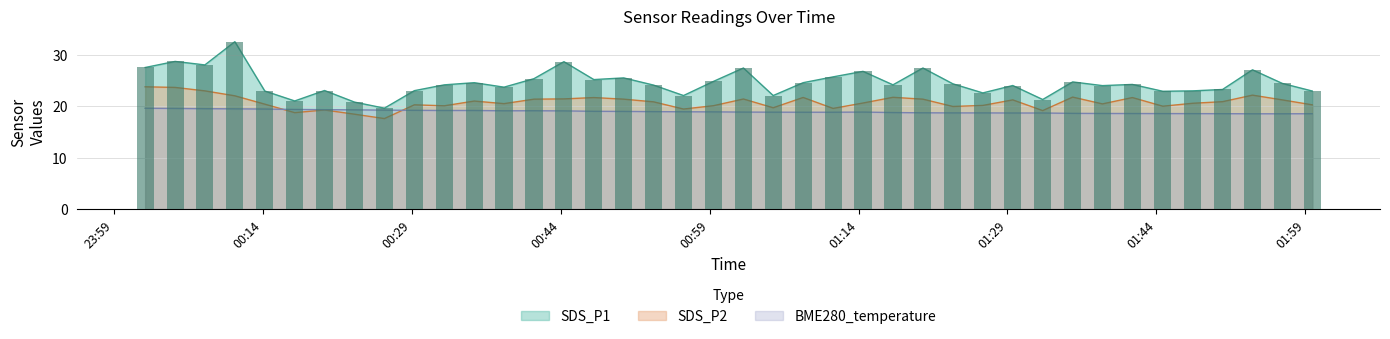

Count the number of categories in the chart.

40